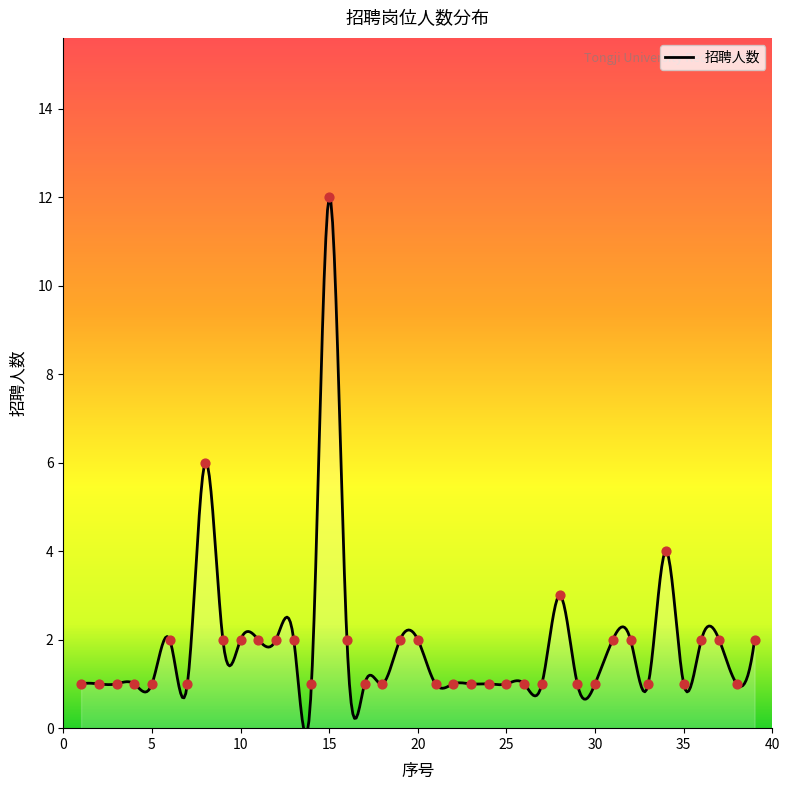

What is the ratio of the value at 22 to the value at 25?

1.0